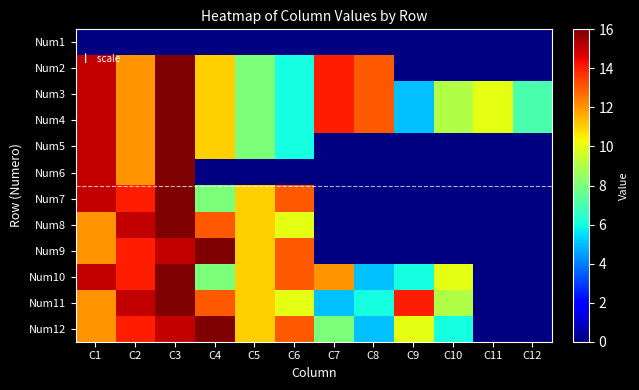

Which category has the highest value across all series?

C3